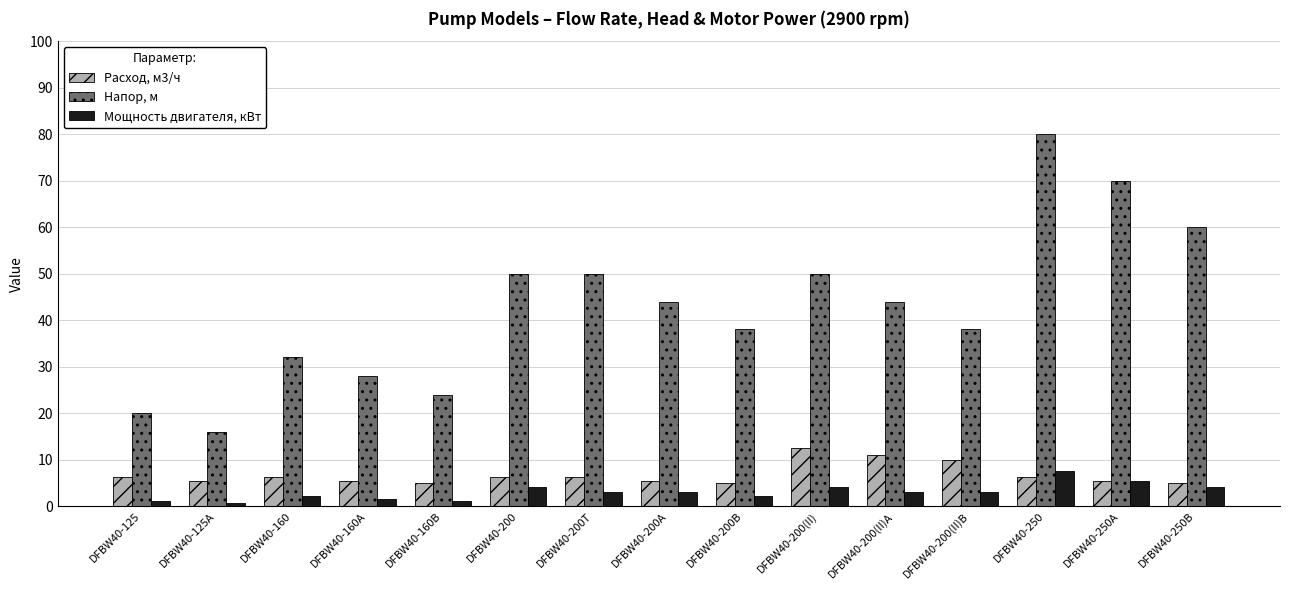

At DFBW40-125, list the series in order from smallest to largest.

Мощность двигателя, кВт, Расход, м3/ч, Напор, м